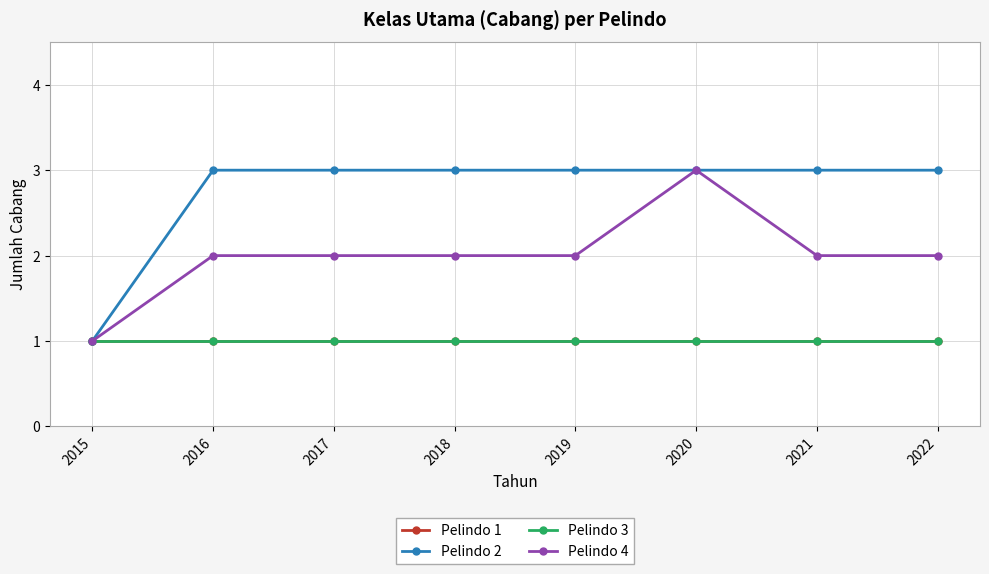

Is it true that Pelindo 1 equals 1 at 2016?

True